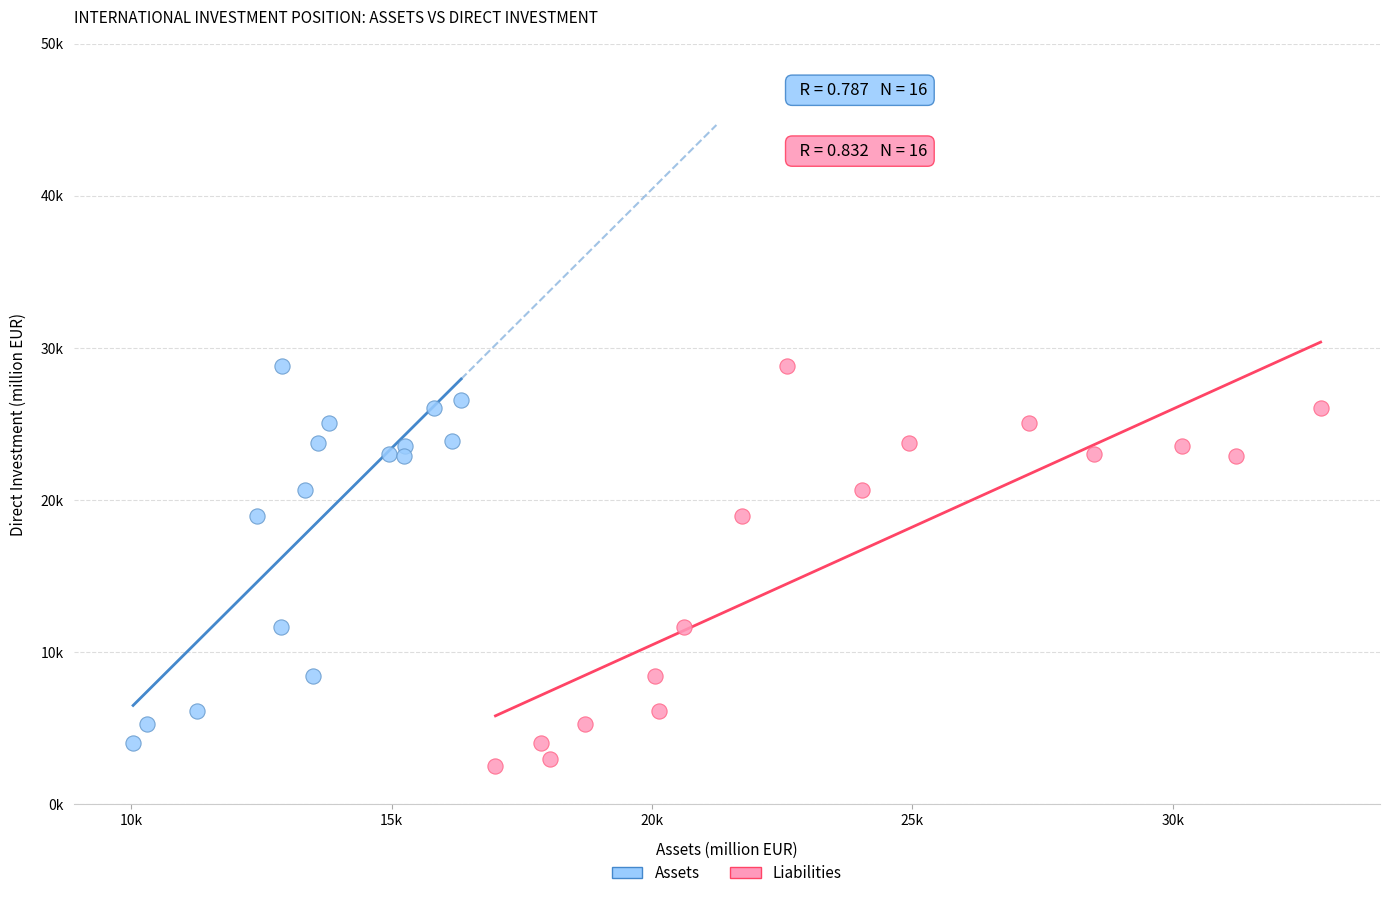

Which series has the widest spread of Y values?

Liabilities